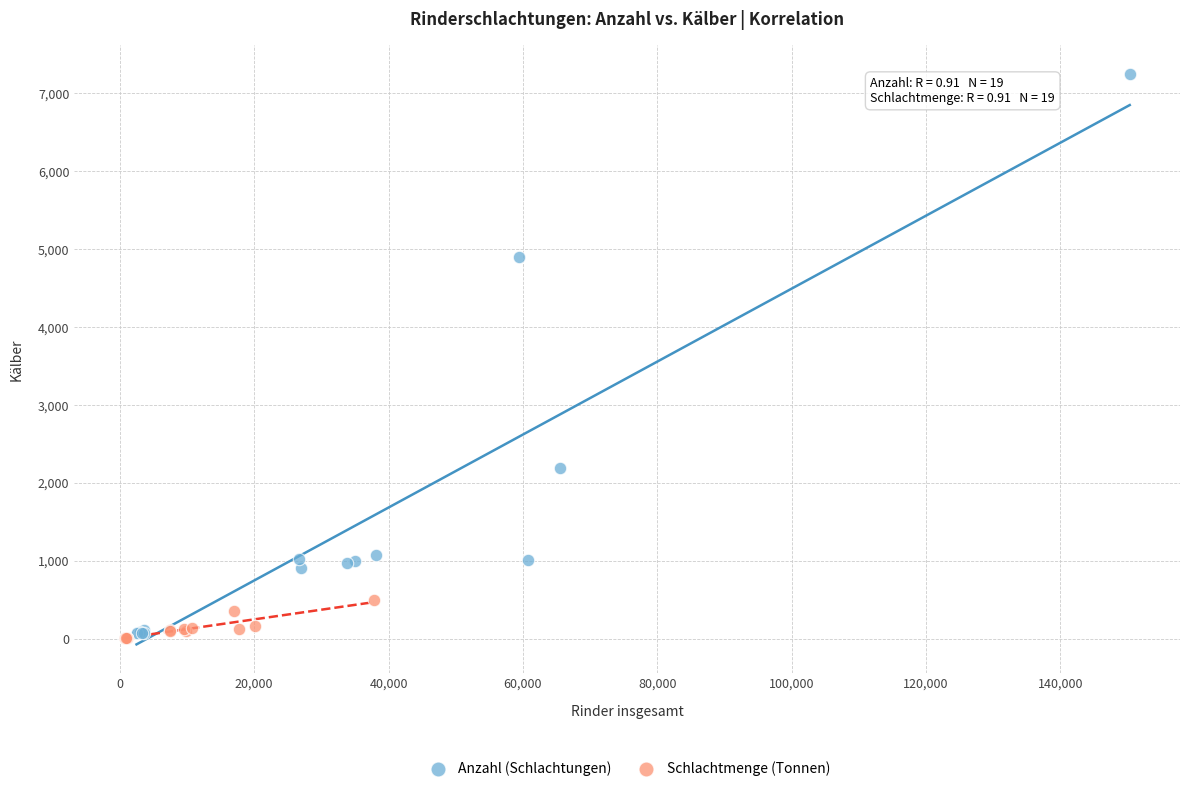

Which series contains the highest Y value?

Anzahl (Schlachtungen)